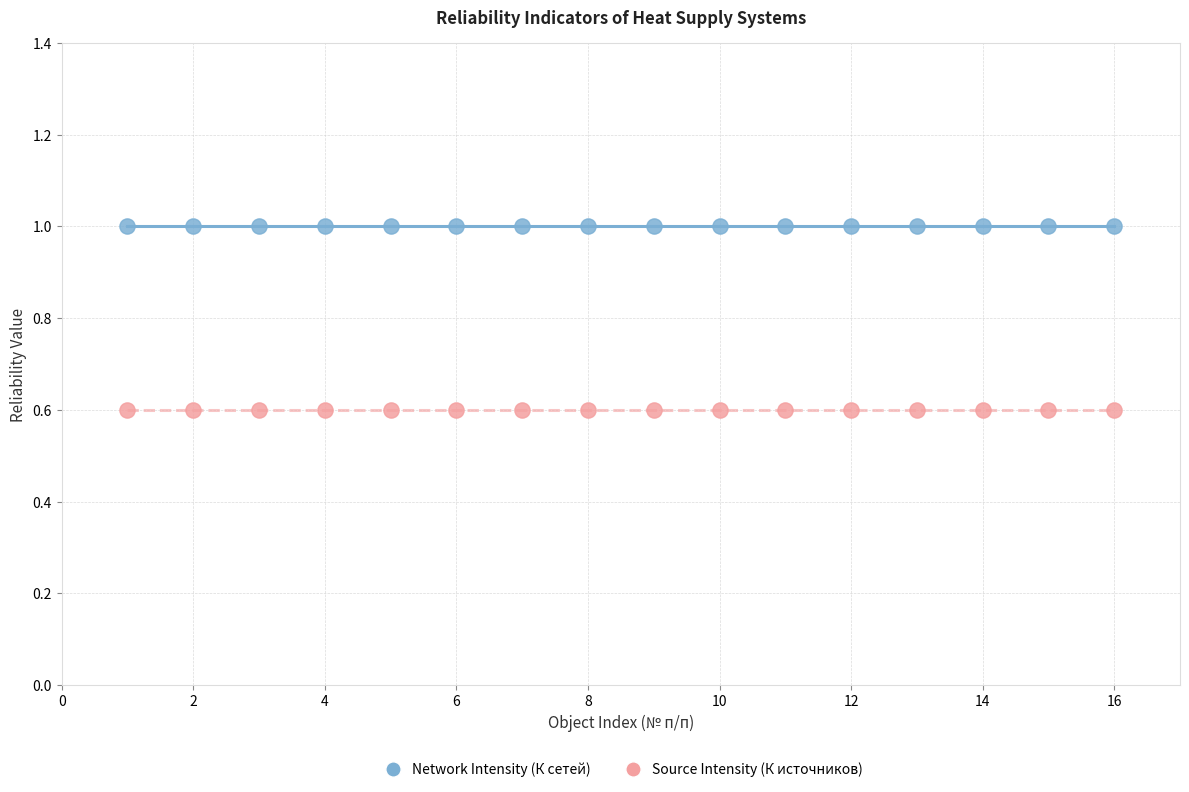

What are all the series names shown in the legend?

Network Intensity (К сетей), Source Intensity (К источников)